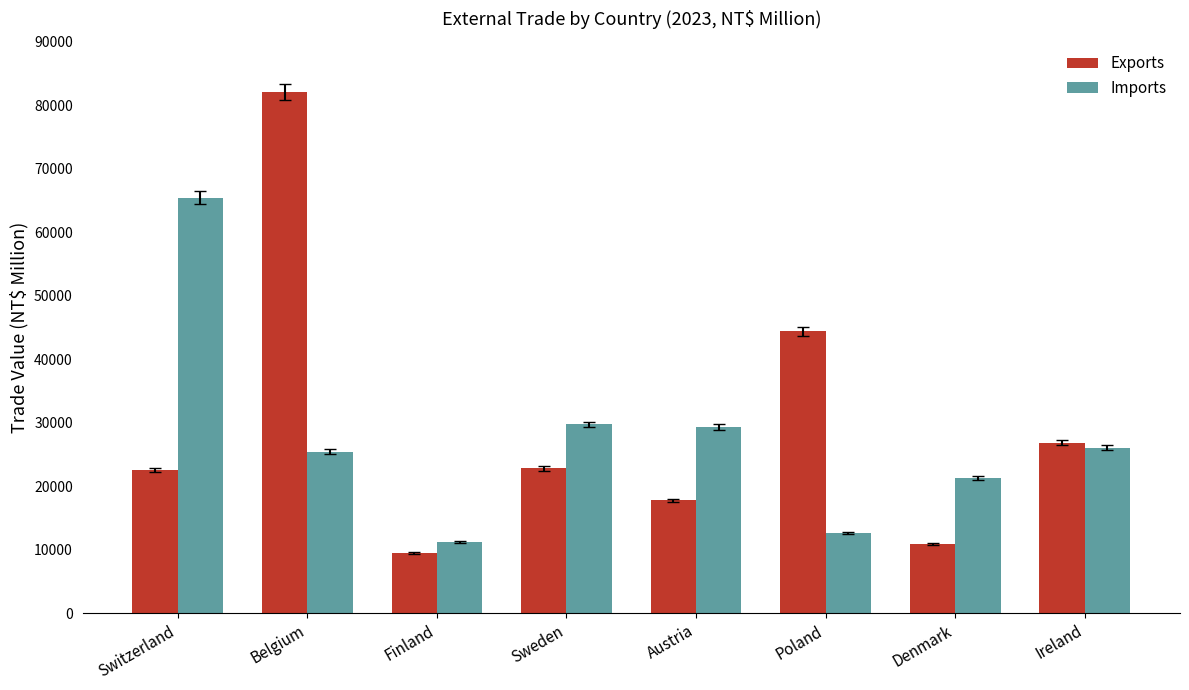

The Exports series shows 9470 at Finland. True or false?

True